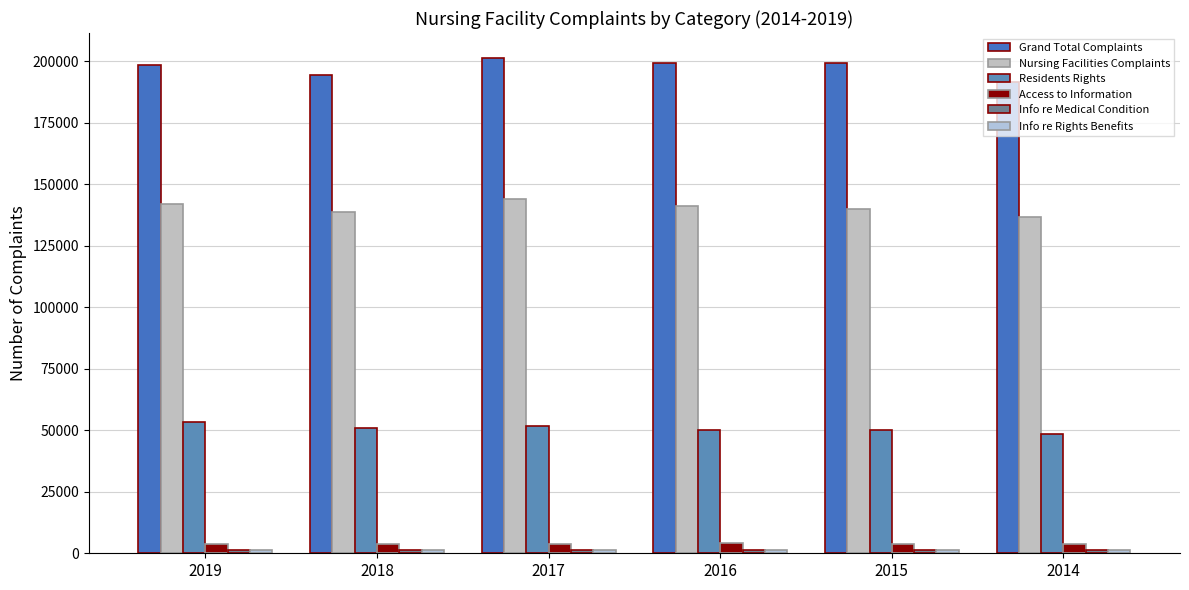

Which series has the widest spread of values?

Grand Total Complaints